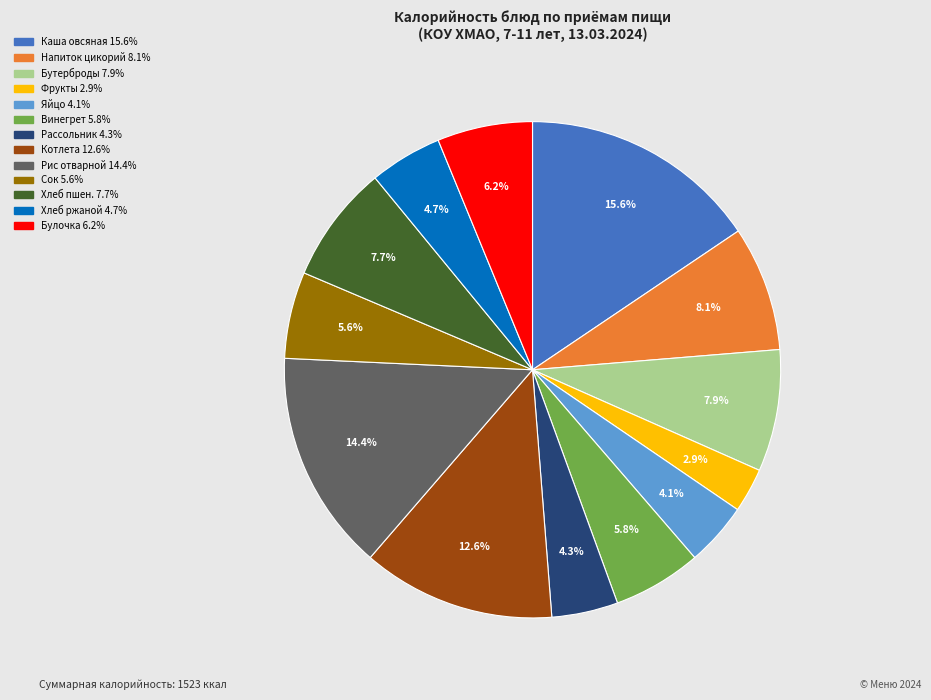

To the nearest percent, what is the difference between the largest and smallest slice percentages?

13%